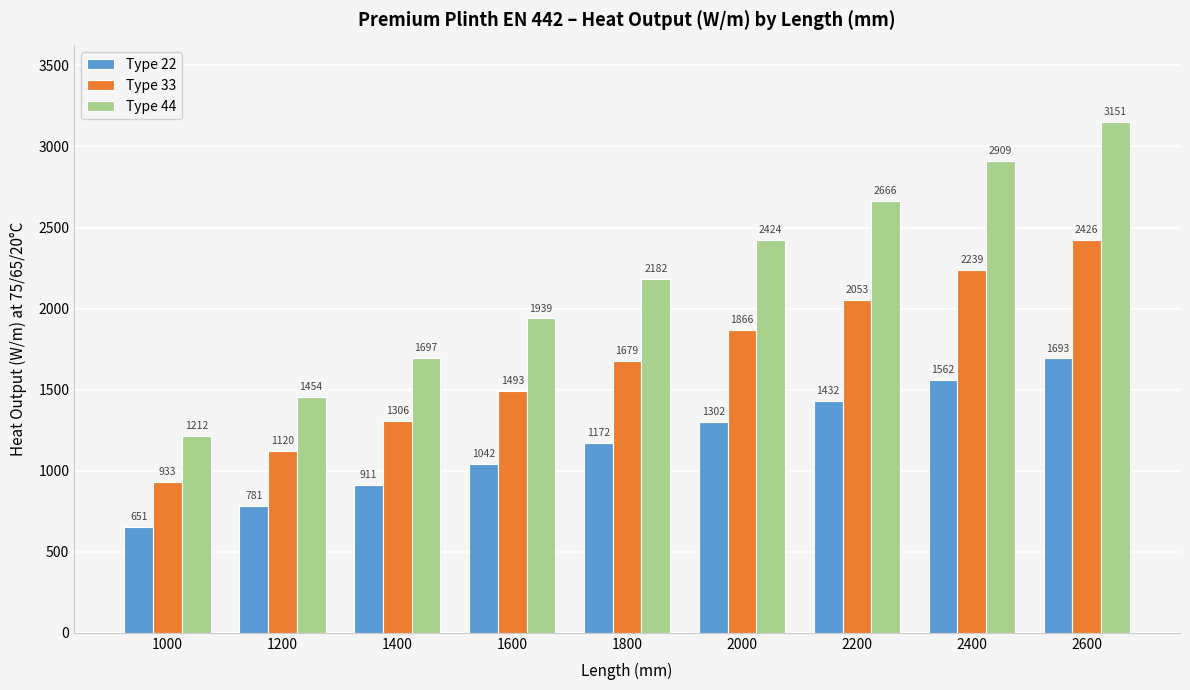

How many Type 44 values are between 1697 and 2666?

5